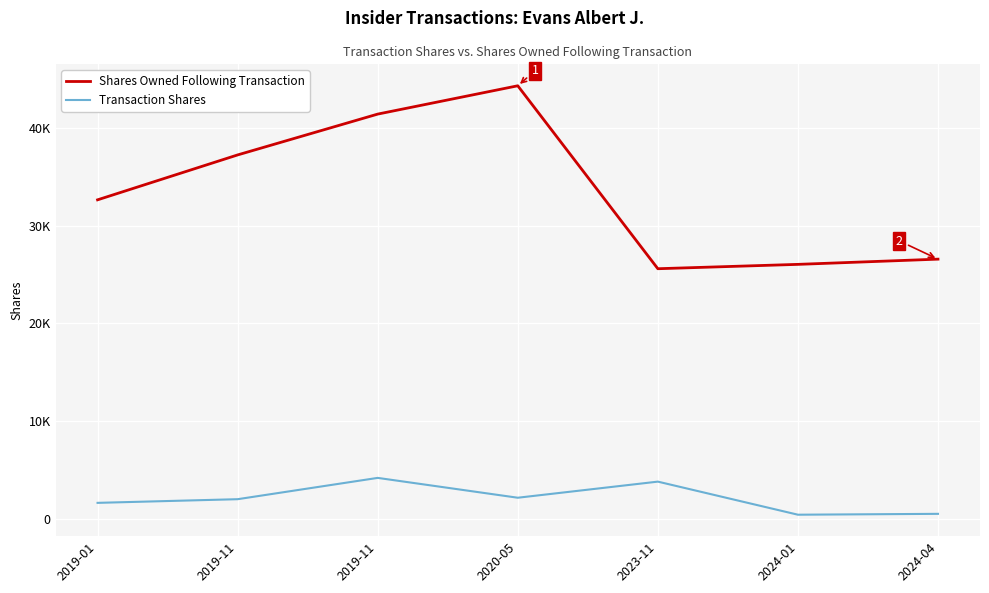

What is the difference between the highest and lowest values at 2024-01?

25647